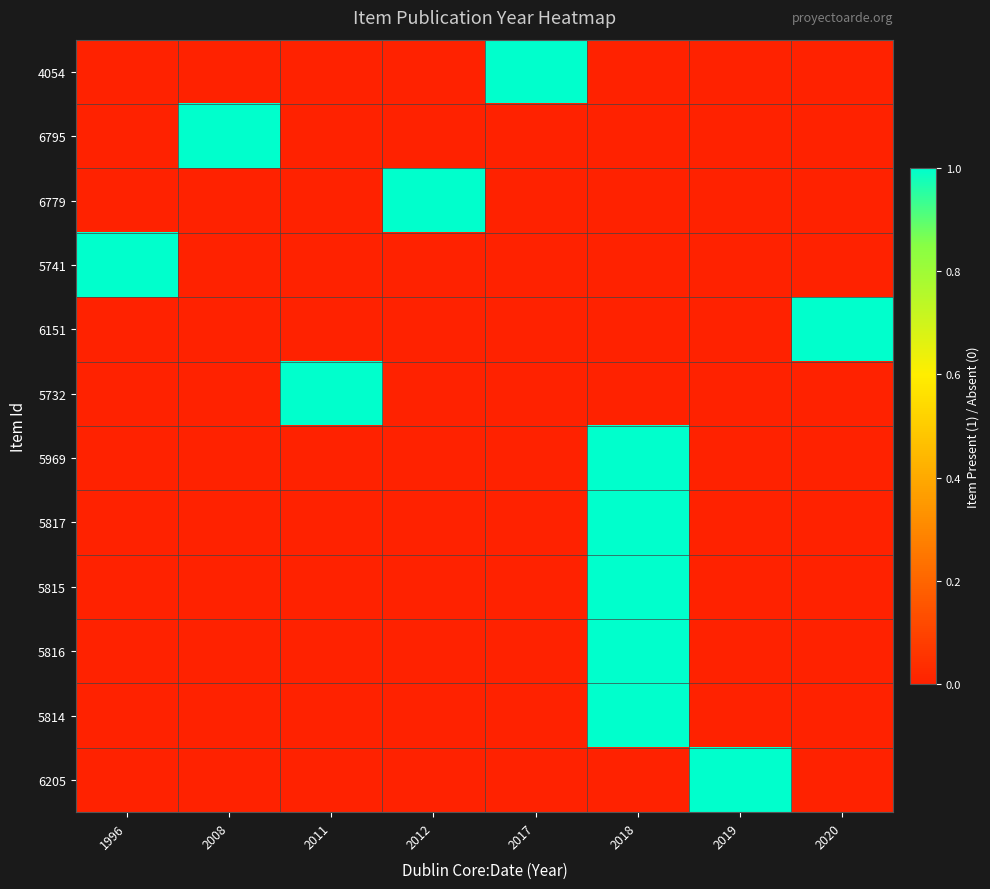

Reading right to left, what are all the values shown in this chart?

4054: 2020=0	2019=0	2018=0	2017=1	2012=0	2011=0	2008=0	1996=0
6795: 2020=0	2019=0	2018=0	2017=0	2012=0	2011=0	2008=1	1996=0
6779: 2020=0	2019=0	2018=0	2017=0	2012=1	2011=0	2008=0	1996=0
5741: 2020=0	2019=0	2018=0	2017=0	2012=0	2011=0	2008=0	1996=1
6151: 2020=1	2019=0	2018=0	2017=0	2012=0	2011=0	2008=0	1996=0
5732: 2020=0	2019=0	2018=0	2017=0	2012=0	2011=1	2008=0	1996=0
5969: 2020=0	2019=0	2018=1	2017=0	2012=0	2011=0	2008=0	1996=0
5817: 2020=0	2019=0	2018=1	2017=0	2012=0	2011=0	2008=0	1996=0
5815: 2020=0	2019=0	2018=1	2017=0	2012=0	2011=0	2008=0	1996=0
5816: 2020=0	2019=0	2018=1	2017=0	2012=0	2011=0	2008=0	1996=0
5814: 2020=0	2019=0	2018=1	2017=0	2012=0	2011=0	2008=0	1996=0
6205: 2020=0	2019=1	2018=0	2017=0	2012=0	2011=0	2008=0	1996=0